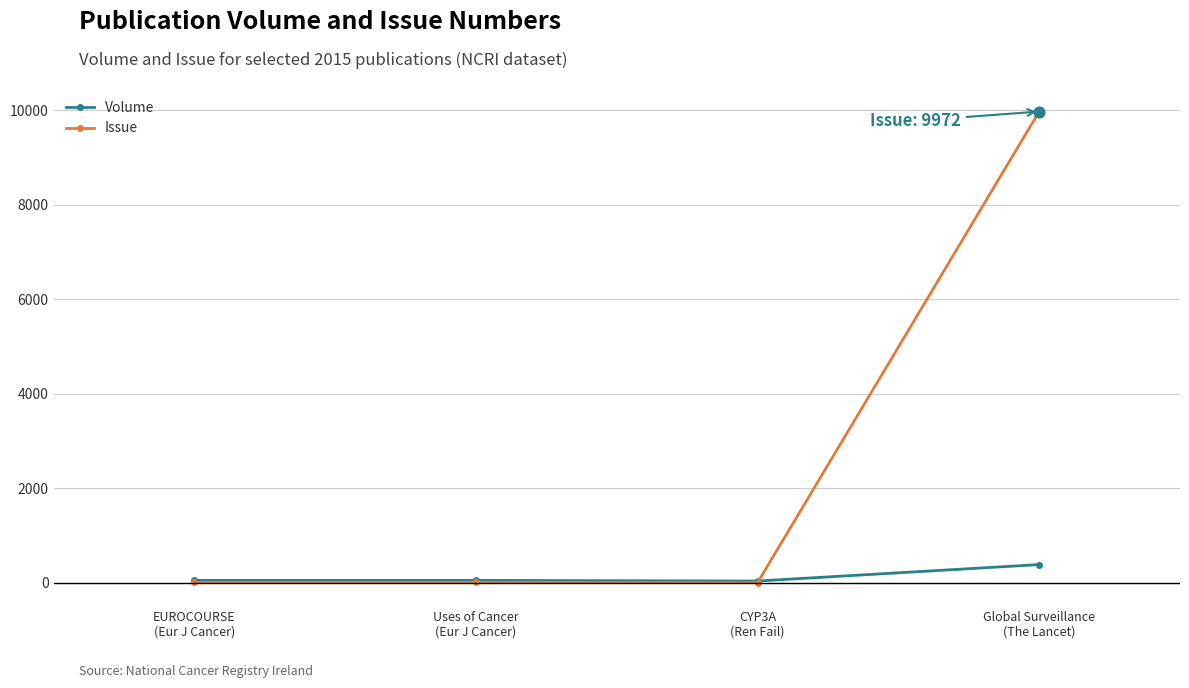

Rank the series by their maximum value, from lowest to highest.

Volume, Issue